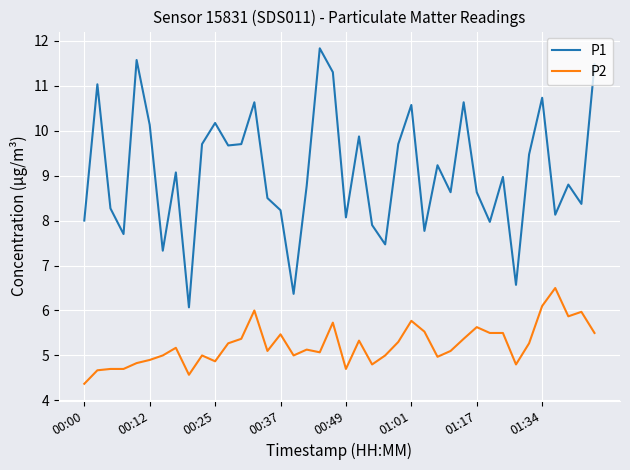

What is the smallest value displayed?

4.4